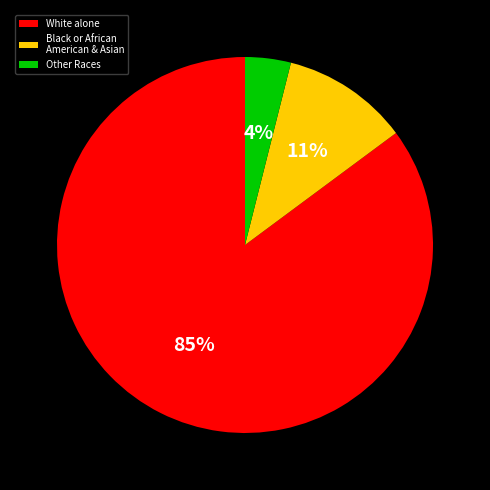

True or false: Black or African American & Asian accounts for 22% of the total.

False